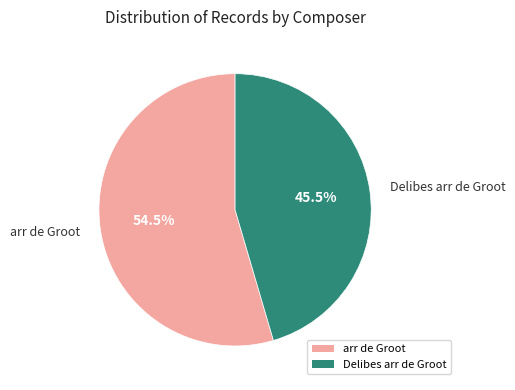

Between Delibes arr de Groot and arr de Groot, which is larger?

arr de Groot